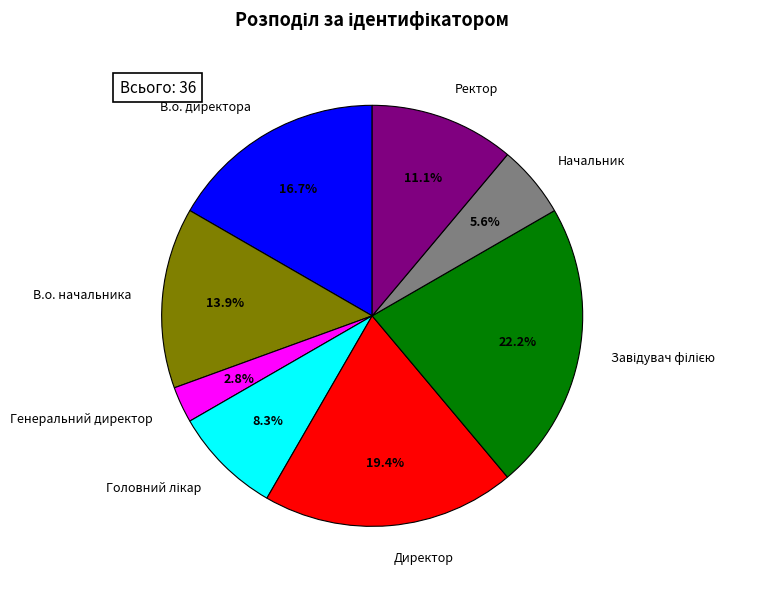

True or false: В.о. начальника accounts for 14% of the total.

True